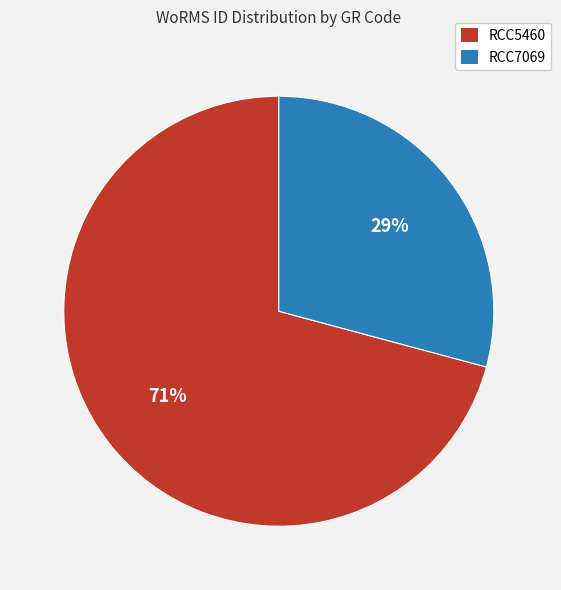

Is RCC5460 the majority of the pie?

Yes